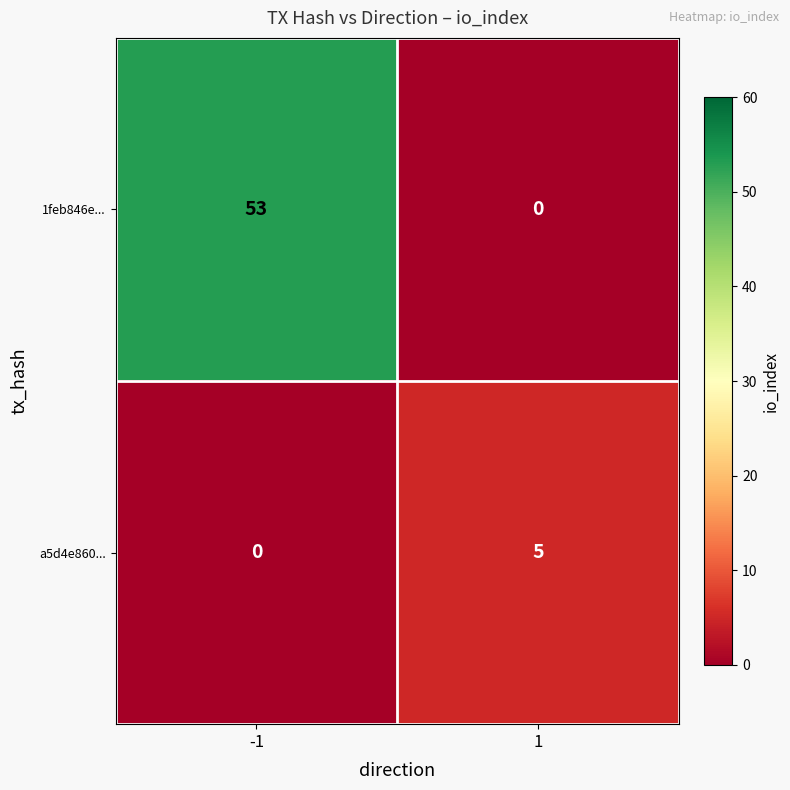

What is the highest value of the 1feb846e... series?

53